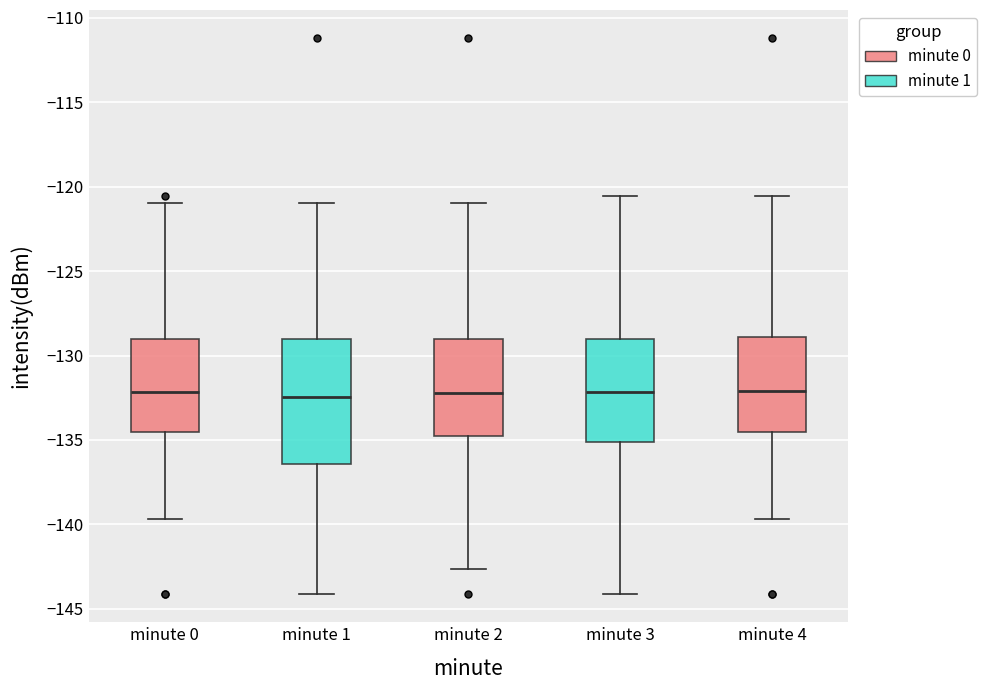

Where does the median line of the box for minute 1 sit on the y-axis? The values are not printed on the chart, so give them approximately, as read against the axis.

-132.5